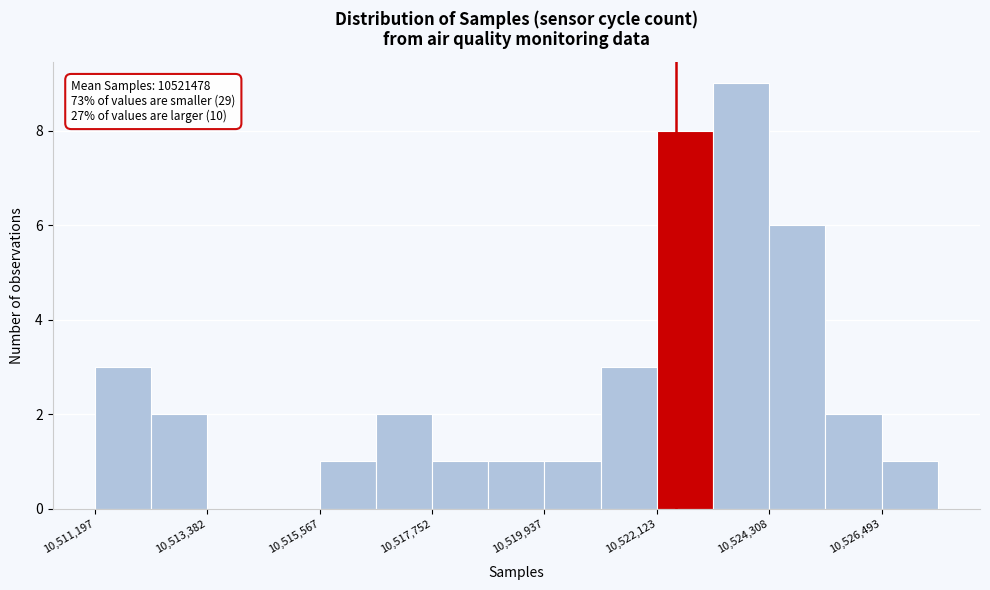

Around what value on the x-axis is the tallest bar? Give the approximate position of its centre, as read against the axis.

10524000